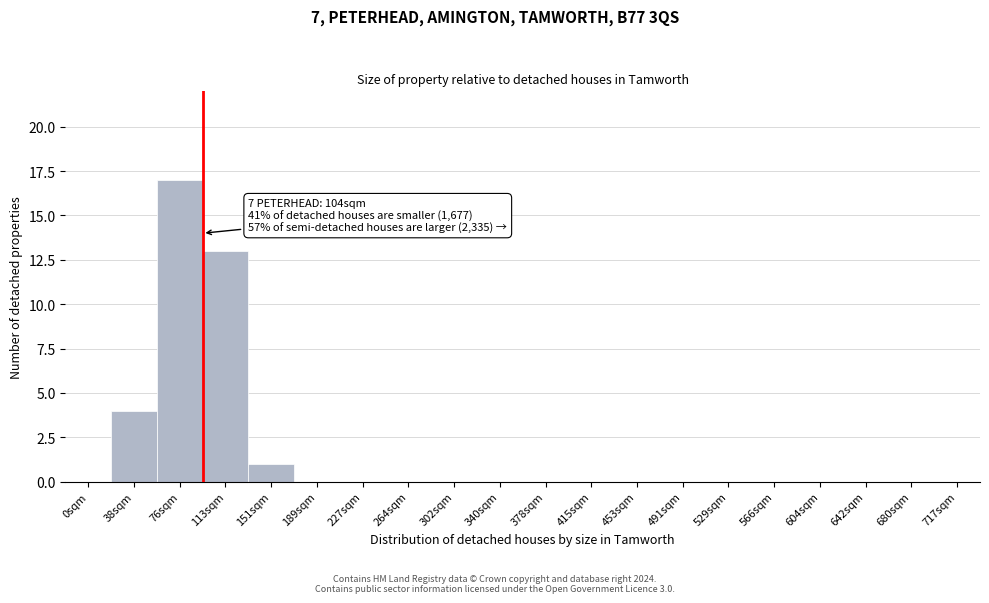

Reading left to right, transcribe all the data shown in this chart.

0sqm=0	38sqm=4	76sqm=17	113sqm=13	151sqm=1	189sqm=0	227sqm=0	264sqm=0	302sqm=0	340sqm=0	378sqm=0	415sqm=0	453sqm=0	491sqm=0	529sqm=0	566sqm=0	604sqm=0	642sqm=0	680sqm=0	717sqm=0